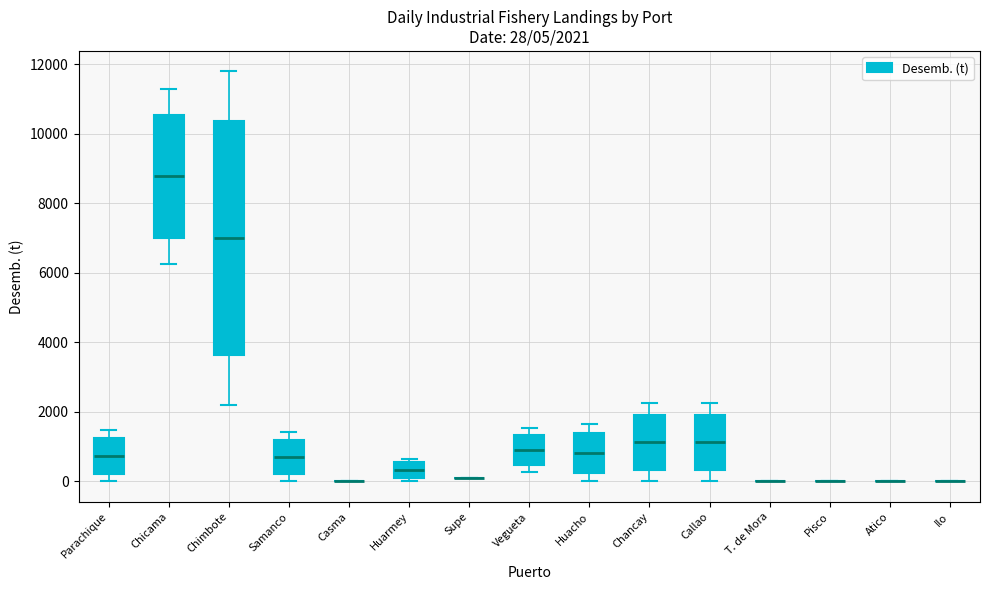

Comparing the boxes themselves (not the whiskers), which one is the tallest?

Chimbote